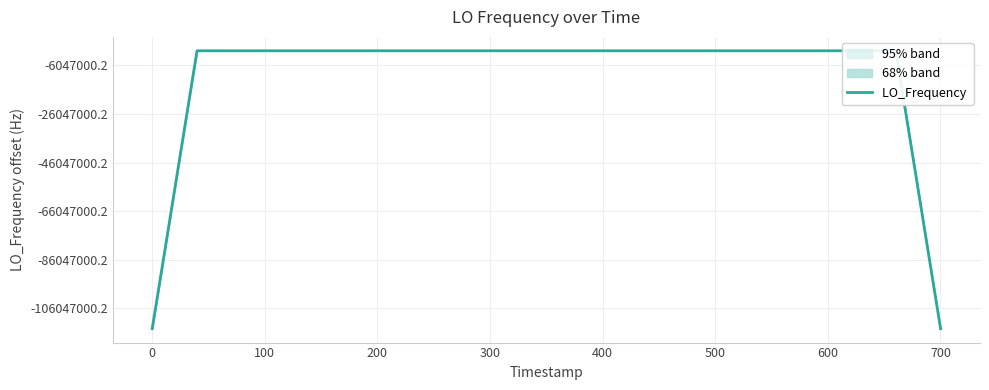

How many points are lower than both their immediate neighbors (excluding endpoints)?

12